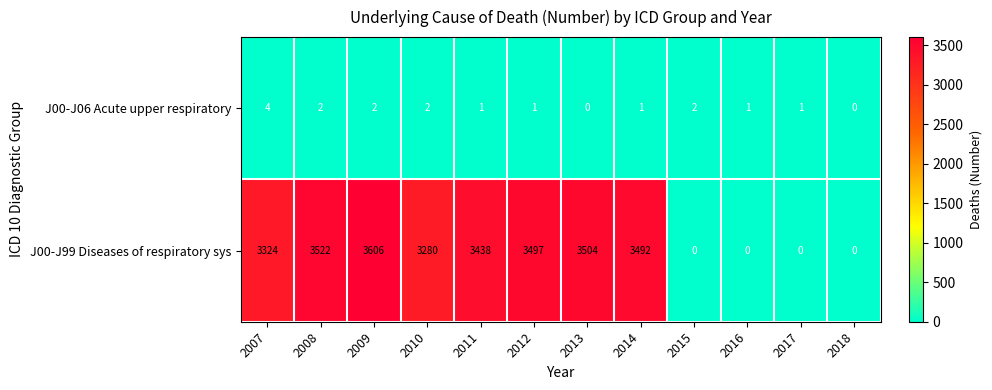

How many distinct data groups are displayed?

2